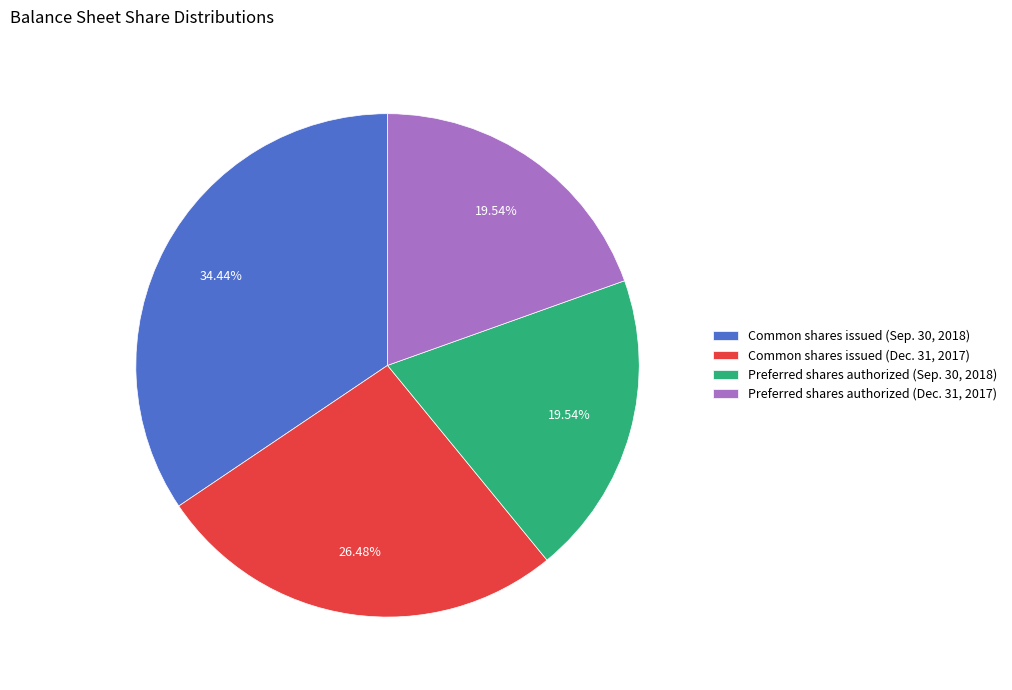

Combined, do Preferred shares authorized (Dec. 31, 2017) and Common shares issued (Dec. 31, 2017) account for over 50%?

No